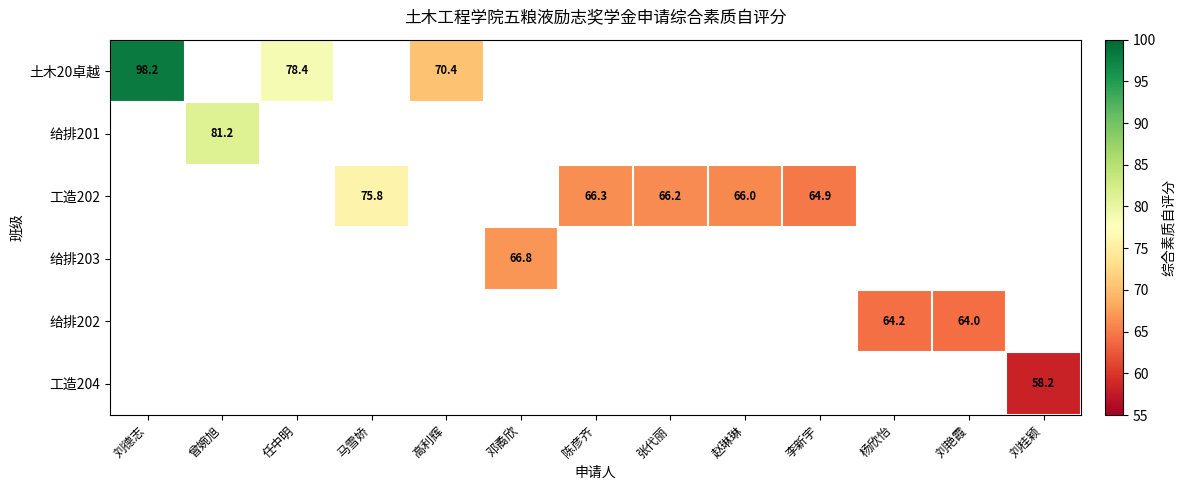

The value of 给排201 at 曾婉旭 is 81.2. True or false?

True